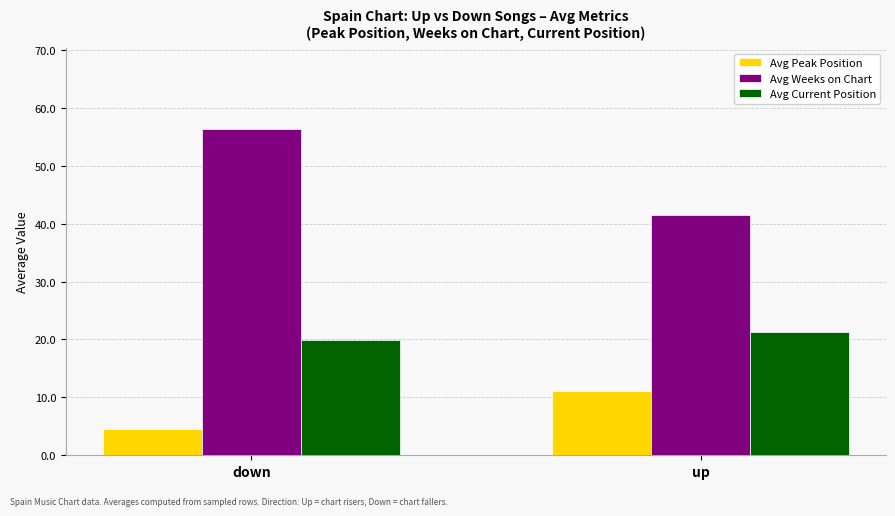

Which category has the highest value across all series?

down